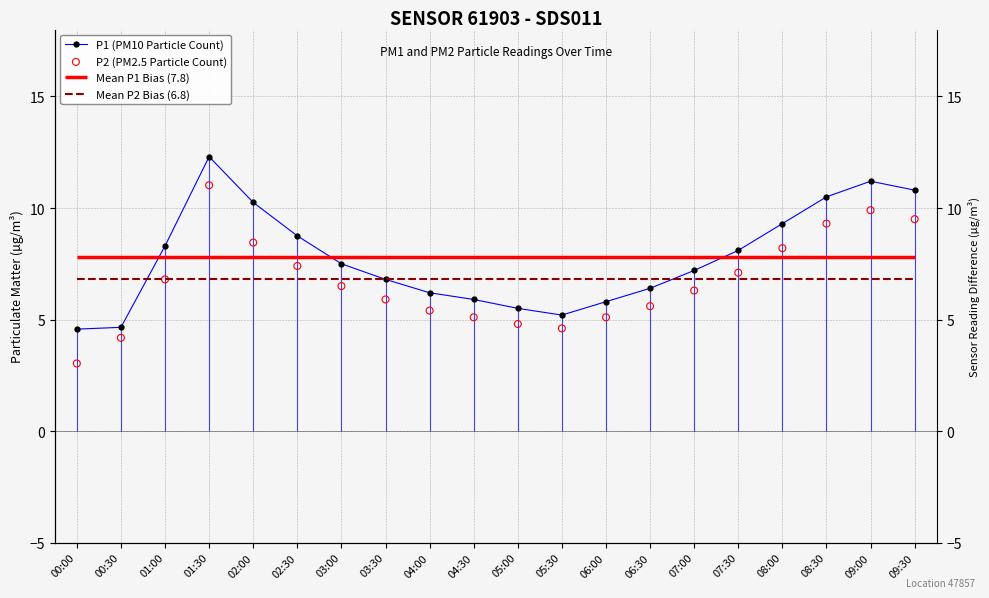

Which series has the largest total across all categories?

P1 (PM10 Particle Count)